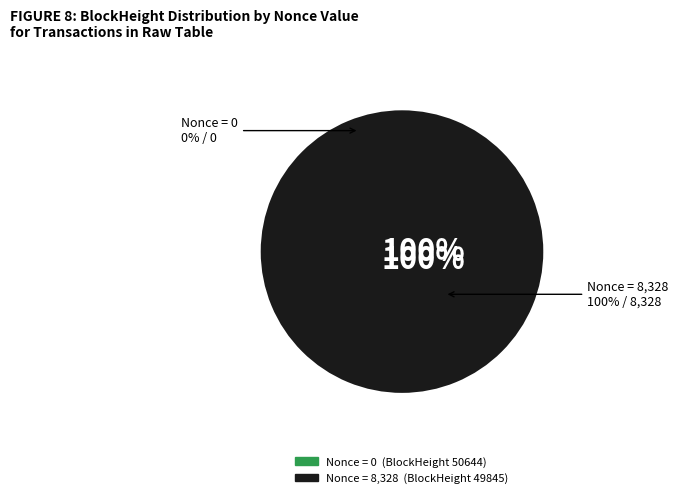

To the nearest percent, what is the combined percentage of 50644 and 49845?

100%